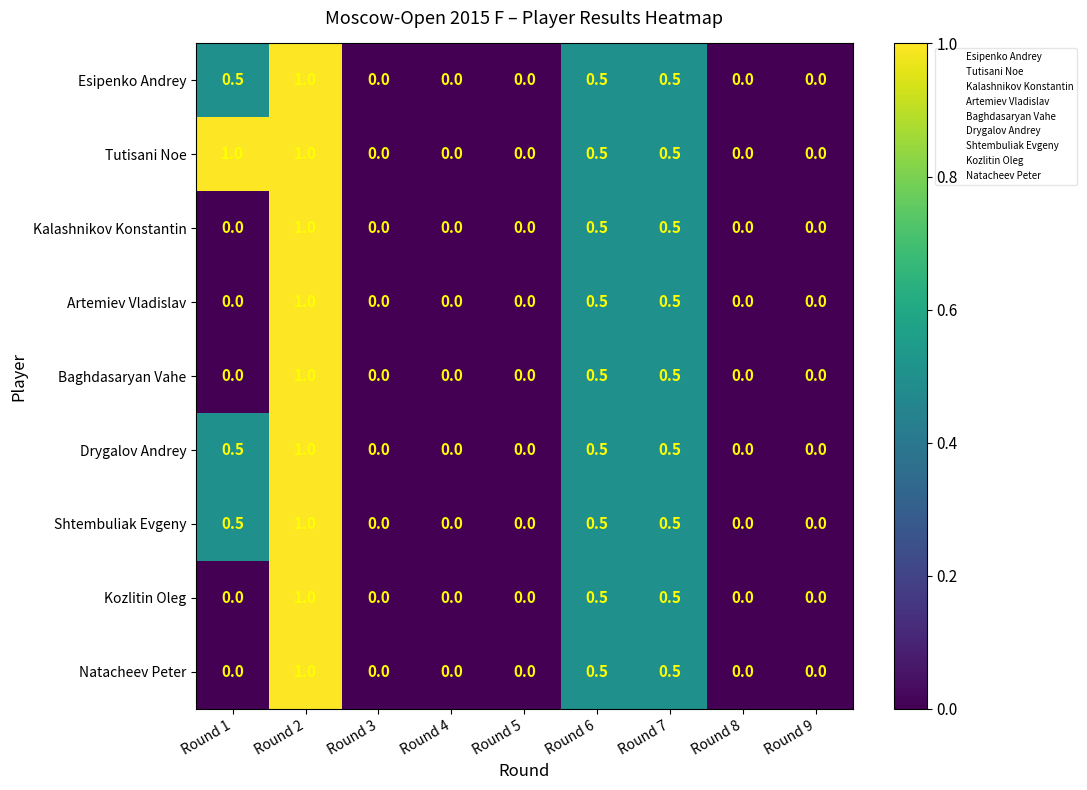

True or false: Tutisani Noe has a value of 0.0 at Round 4.

True